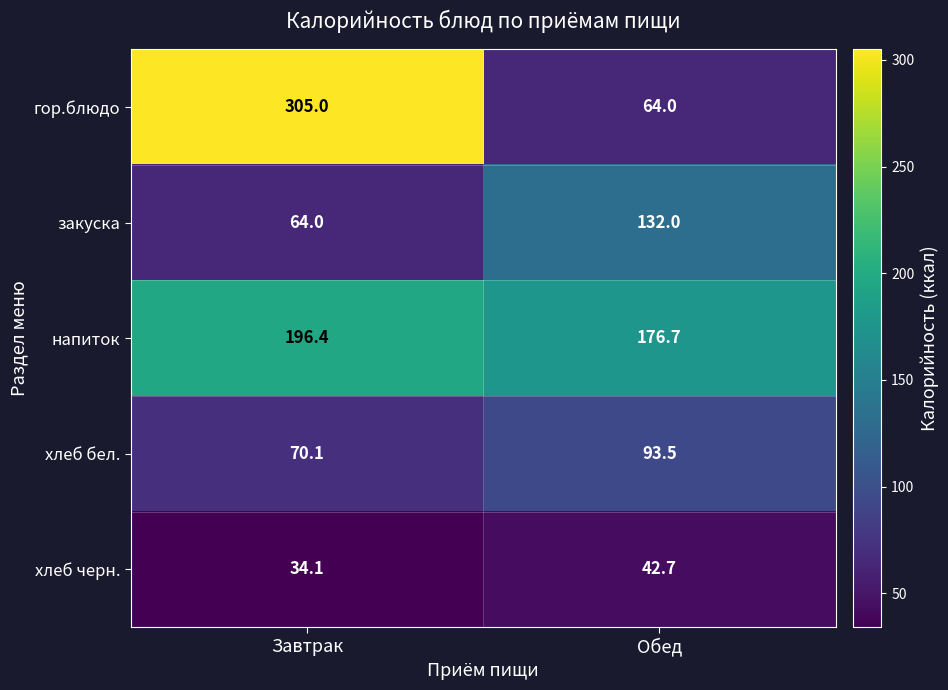

What is the sum of all закуска values?

196.0